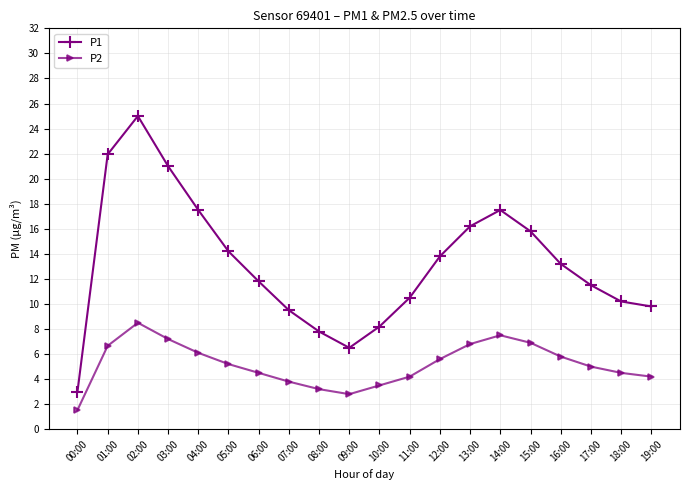

What is the difference between the second highest and minimum values in the P1 series?

18.9